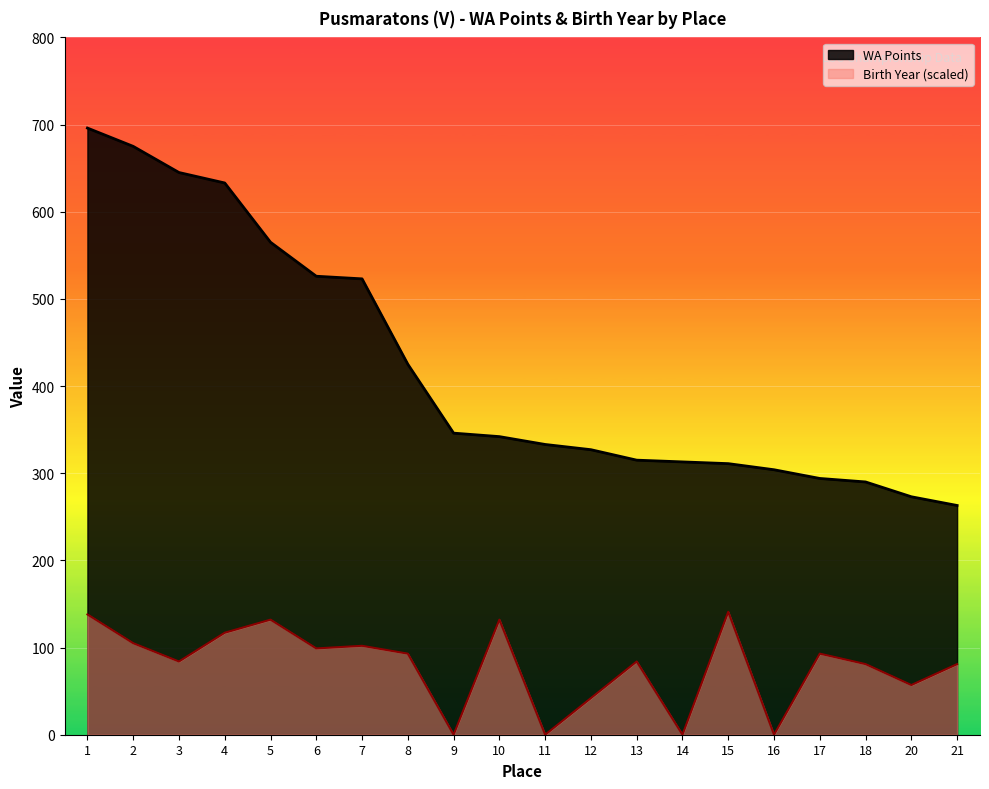

What is the value of the 11th point from the left?

333